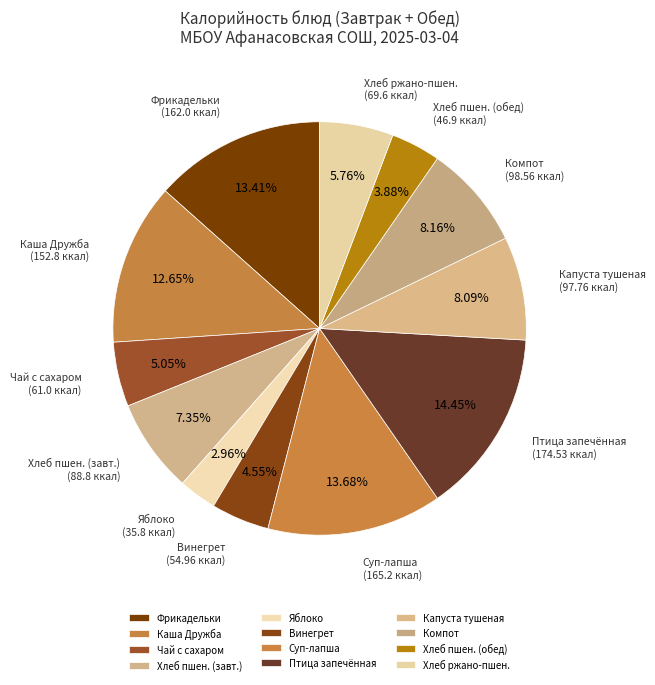

How many slices are in this pie chart?

12